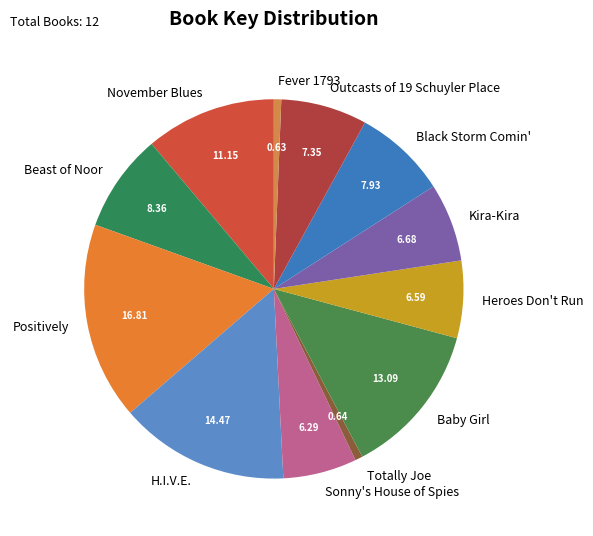

Which slice is the largest?

Positively